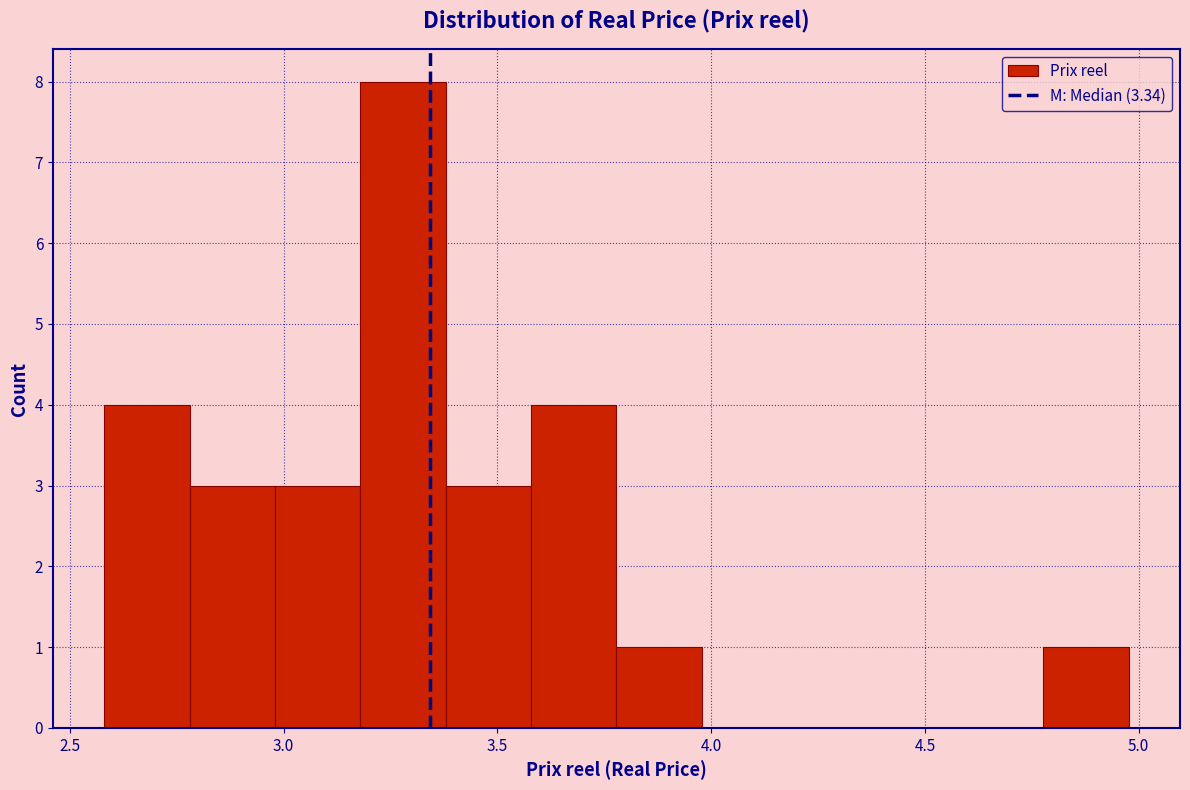

Read against the x-axis, roughly where is the centre of the tallest bar?

3.30